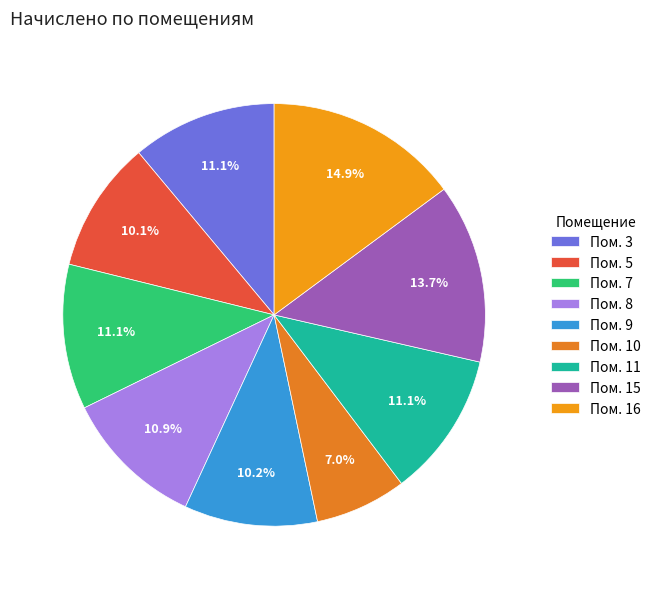

Is there any slice that represents more than half of the pie?

No